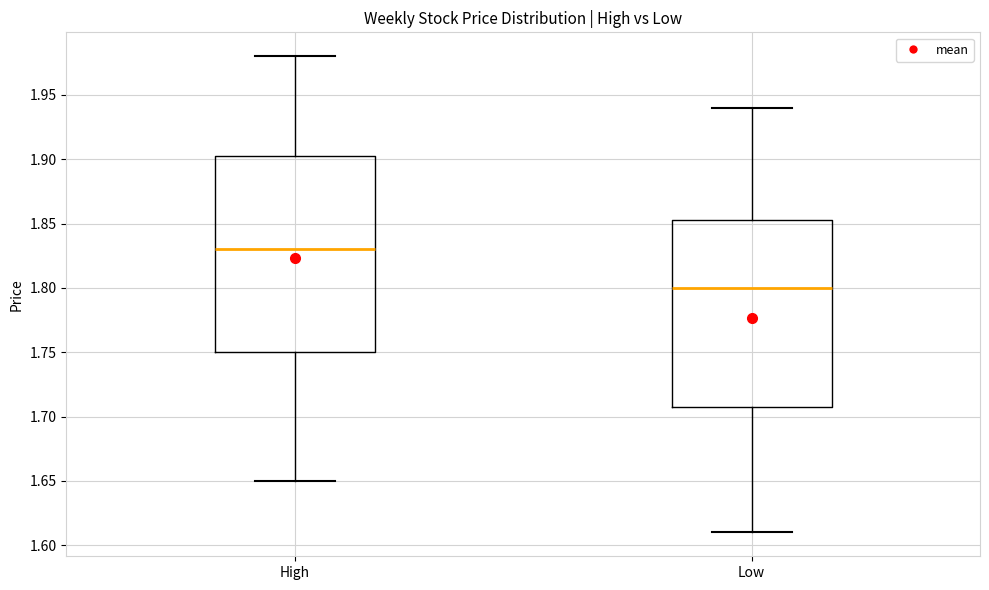

Which box is the tallest, from its lower edge to its upper edge?

High